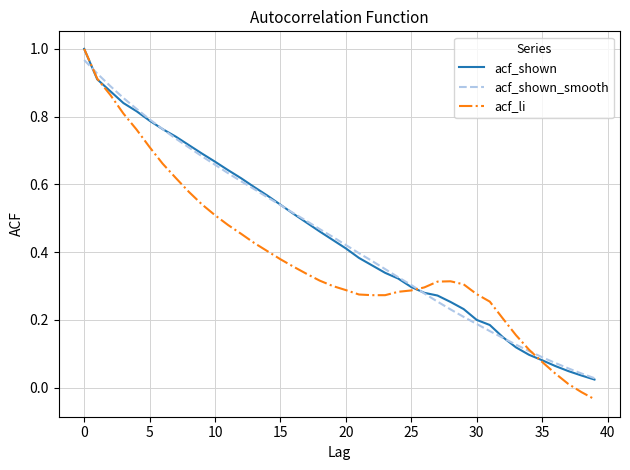

Which series has the largest range (max minus min)?

acf_li